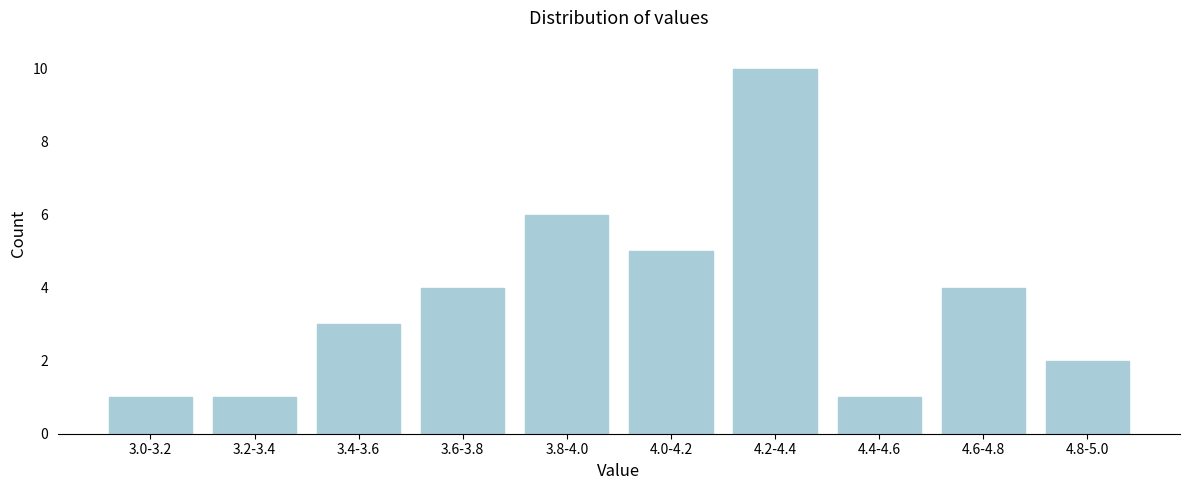

Reading left to right, extract all data points from this chart.

1	1	3	4	6	5	10	1	4	2